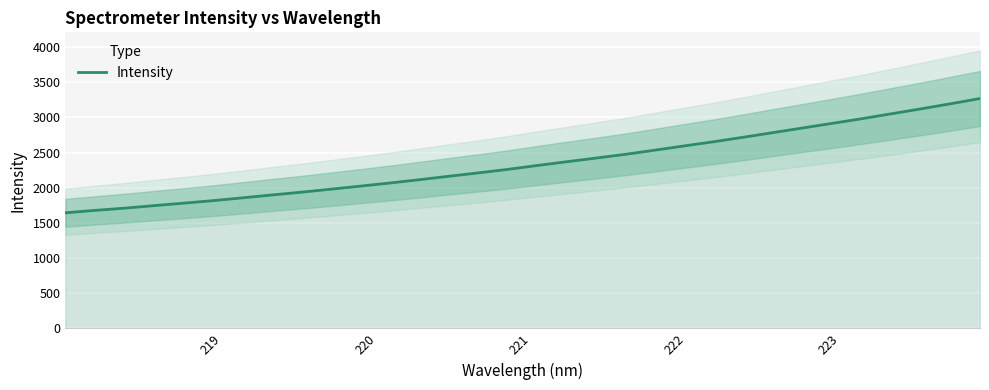

What is the value of the 19th point from the left?

2423.8